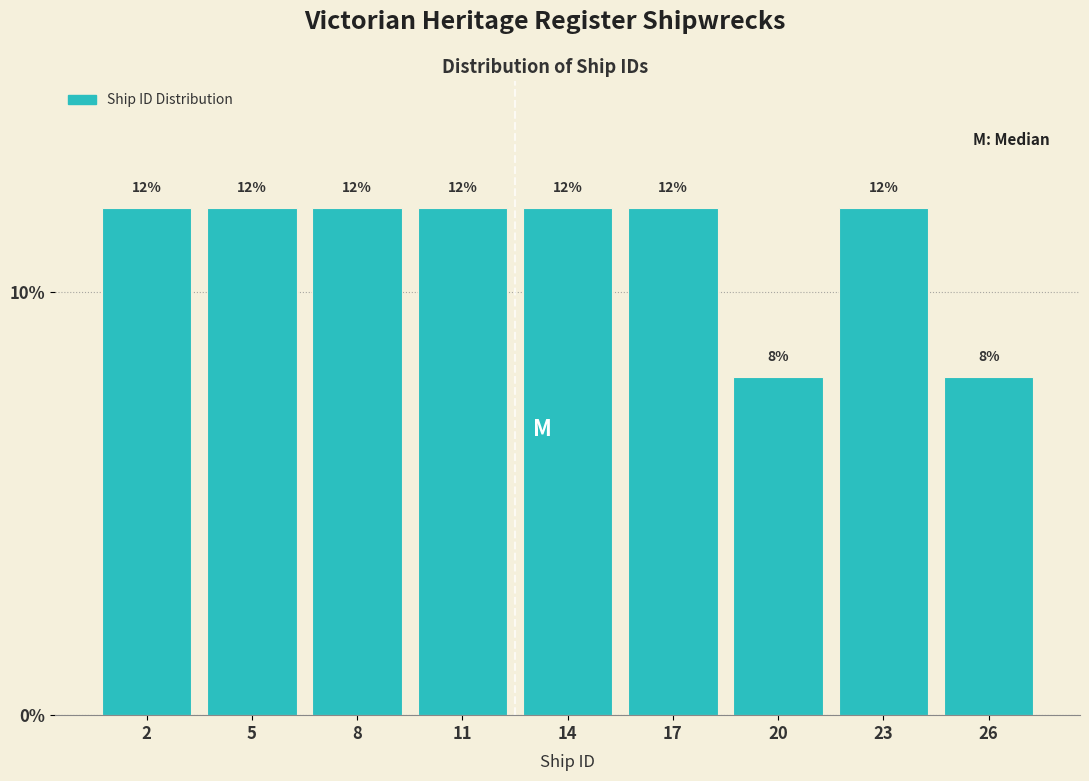

Reading right to left, extract all data points from this chart.

8	12	8	12	12	12	12	12	12